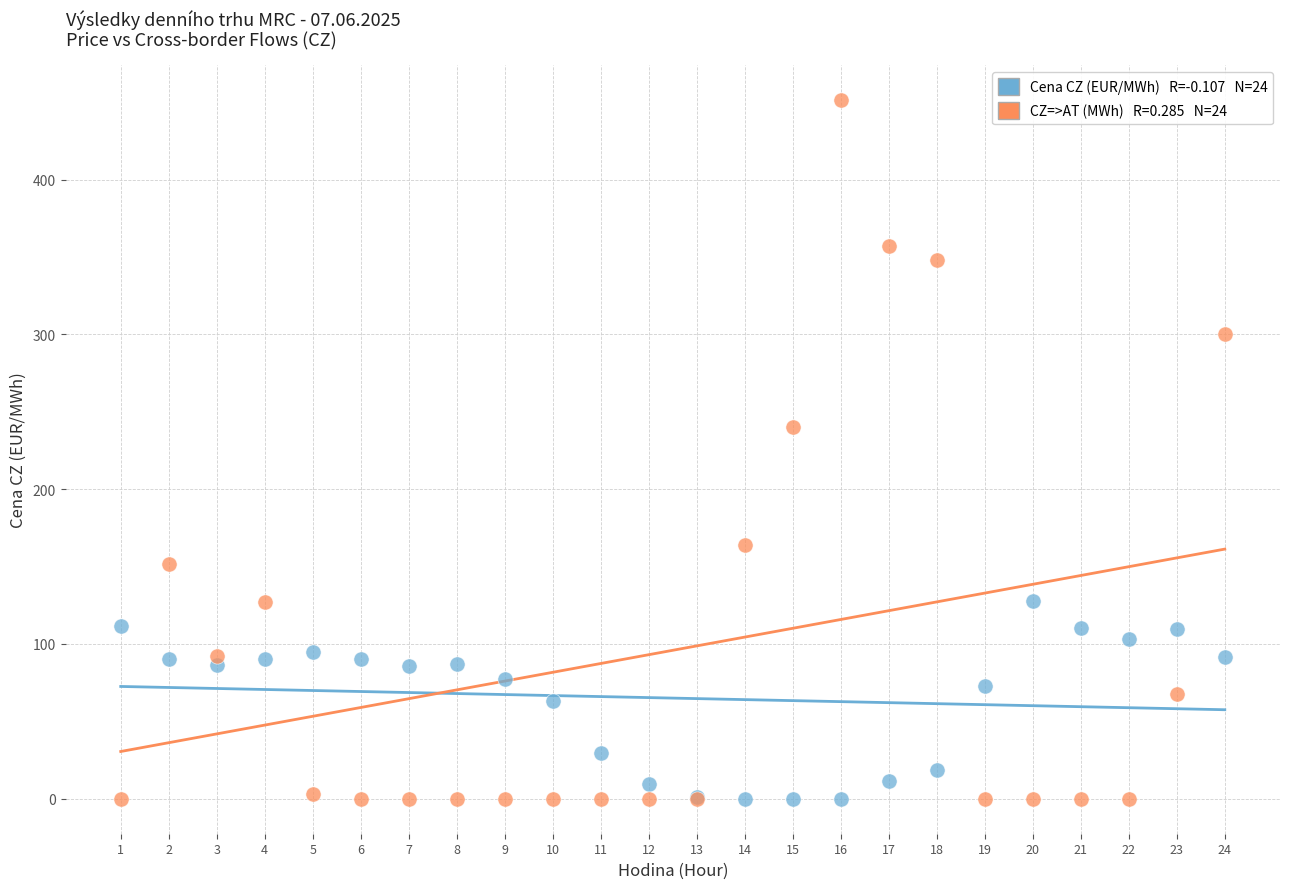

Across all series, what Y value is closest to 225?

239.9